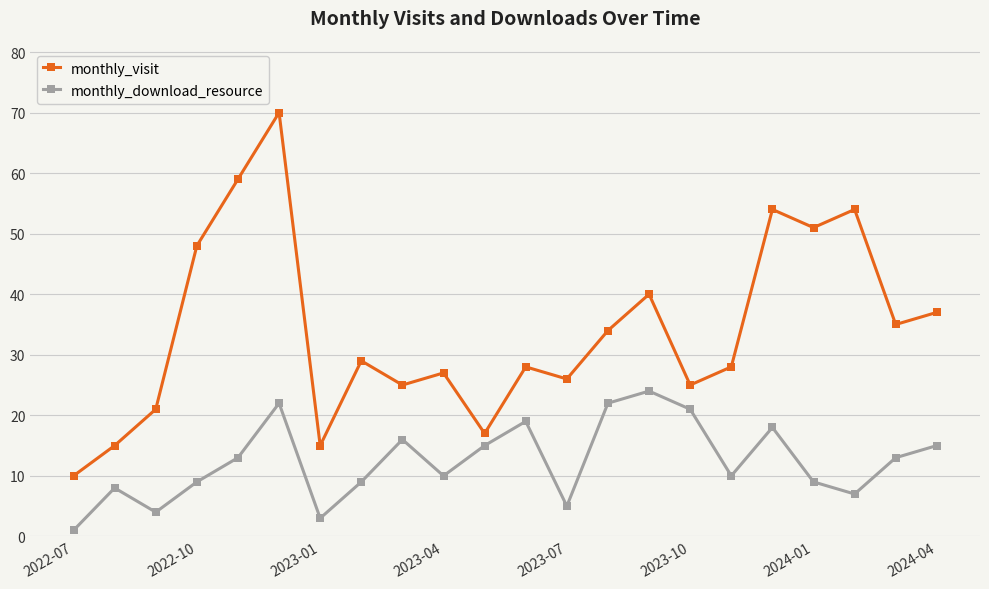

Rank the series by their maximum value, from lowest to highest.

monthly_download_resource, monthly_visit